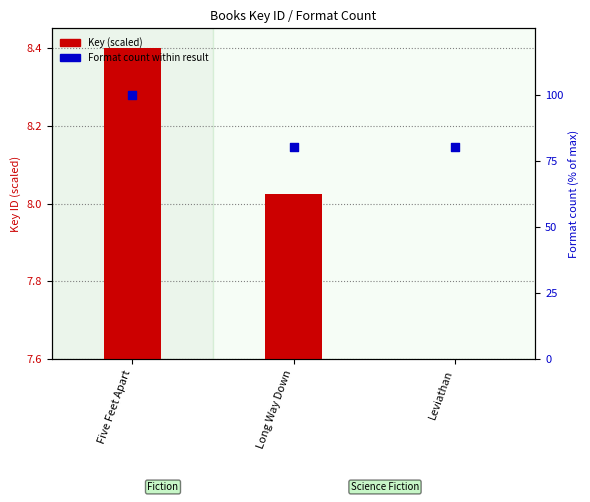

At which category is the sum across all series the highest?

Five Feet Apart